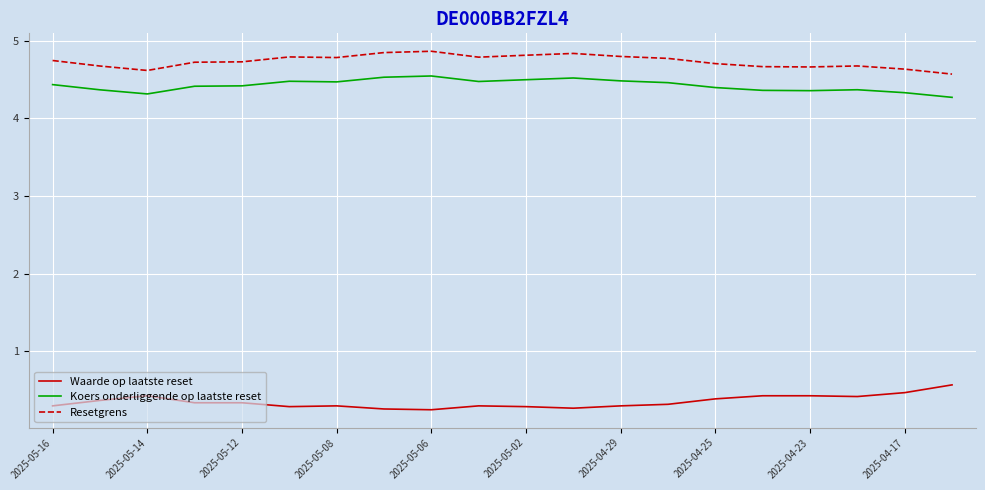

In Koers onderliggende op laatste reset, how many points are higher than both neighbors (excluding endpoints)?

4